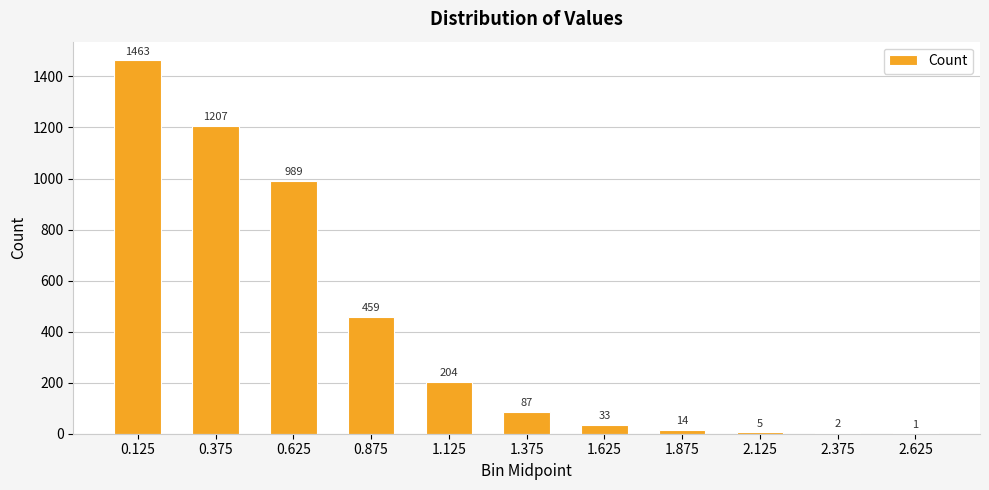

What is the sum of the values at 0.625 and 0.375?

2196